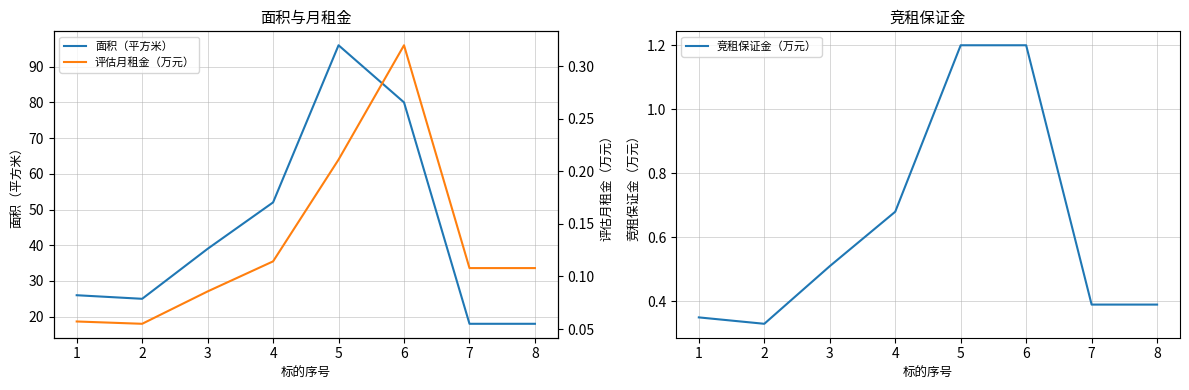

What is the difference between the maximum and minimum values in the 评估月租金（万元） series?

0.3